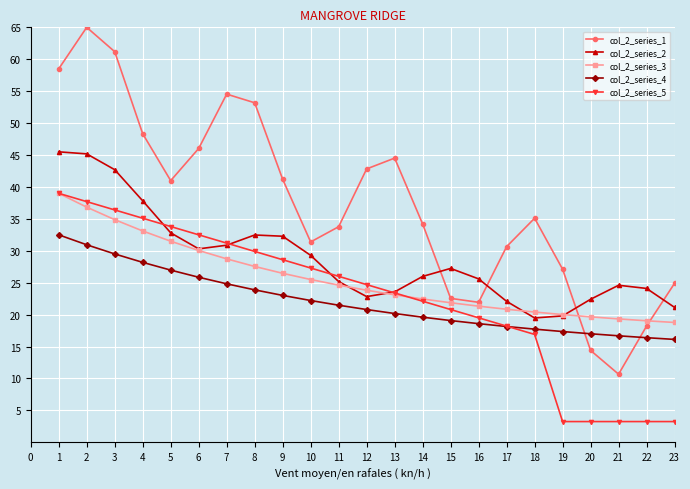

True or false: col_2_series_3 and col_2_series_4 intersect in this chart.

False